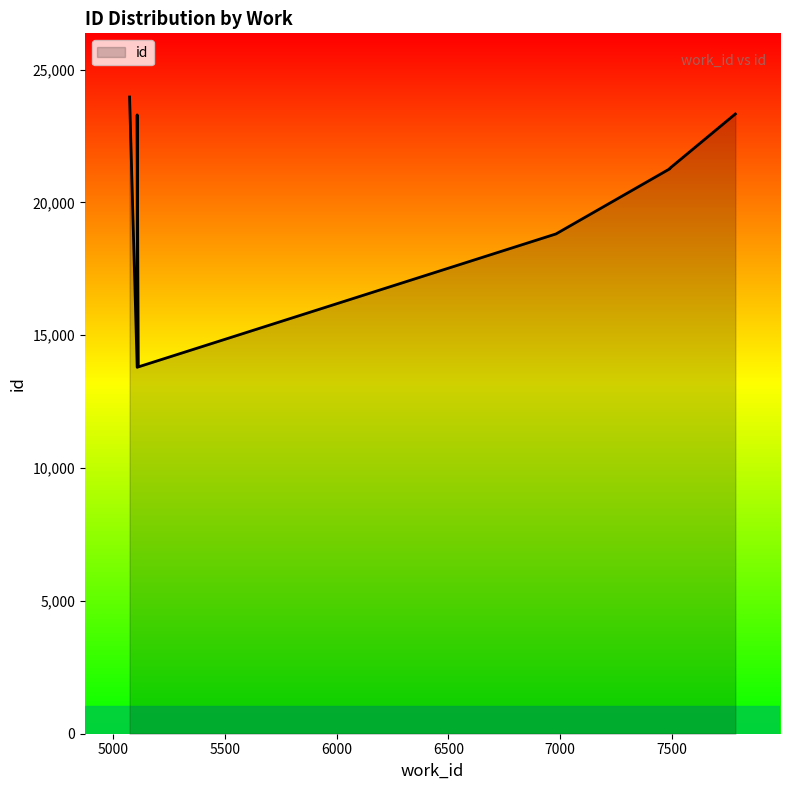

What is the label of the 7th point from the left?

5107